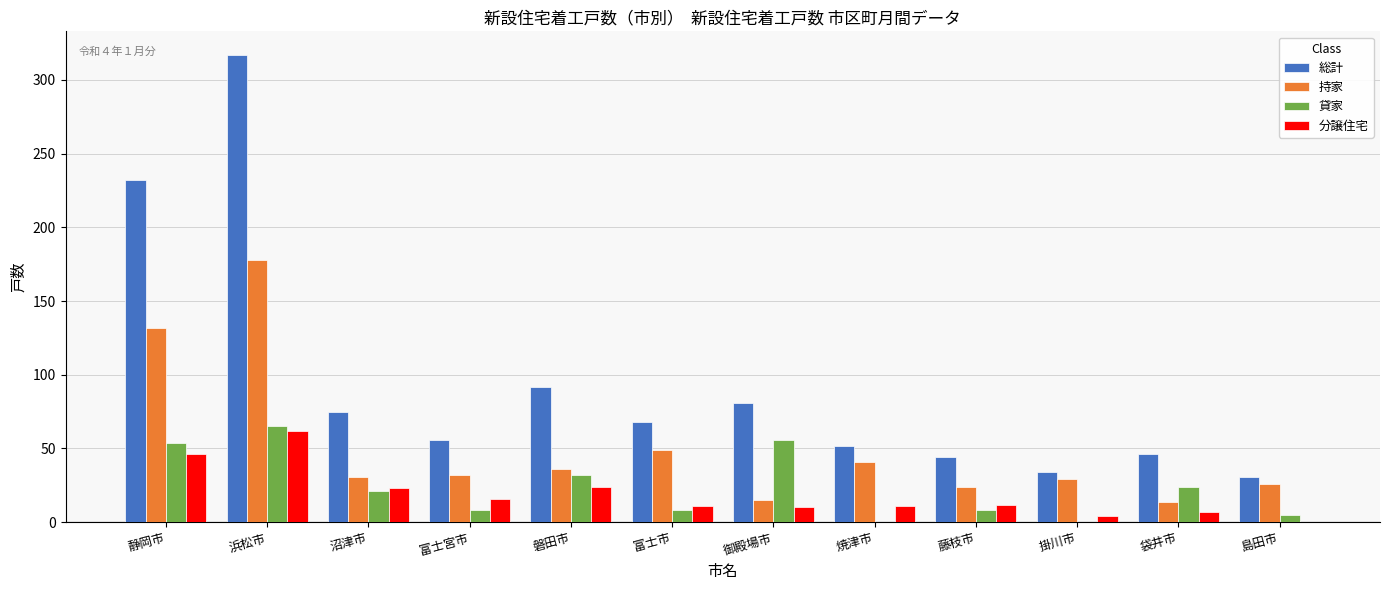

Is the value of 総計 at 藤枝市 greater than the value of 貸家 at 藤枝市?

Yes